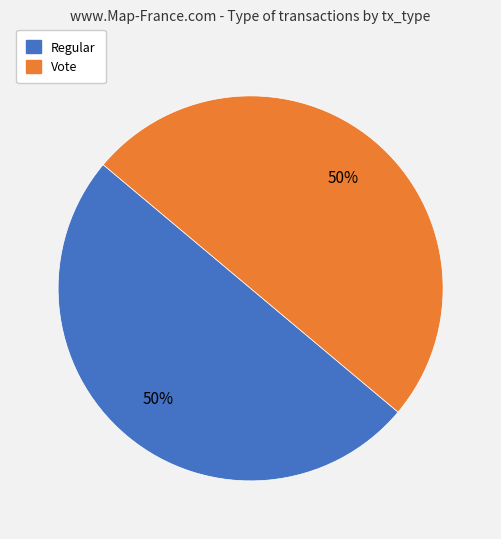

What percentage is the Regular slice, to the nearest percent?

50%